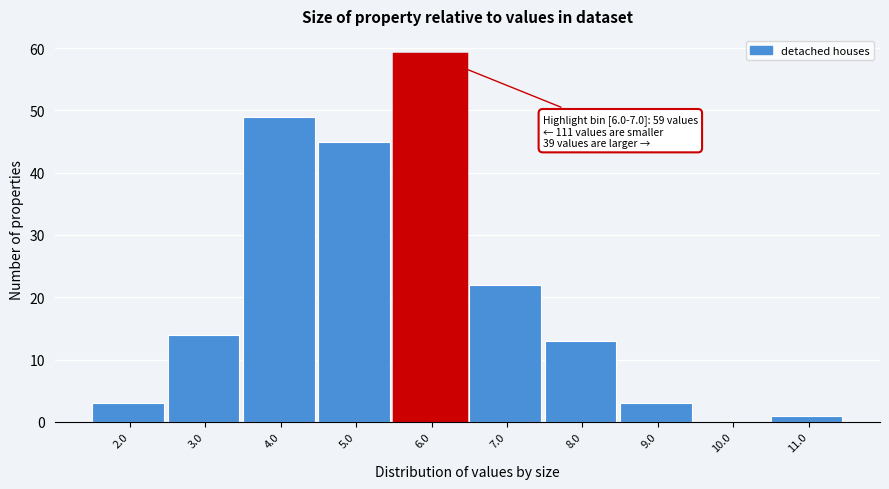

Reading left to right, transcribe all the data shown in this chart.

2.0=3	3.0=14	4.0=49	5.0=45	6.0=59	7.0=22	8.0=13	9.0=3	10.0=0	11.0=1